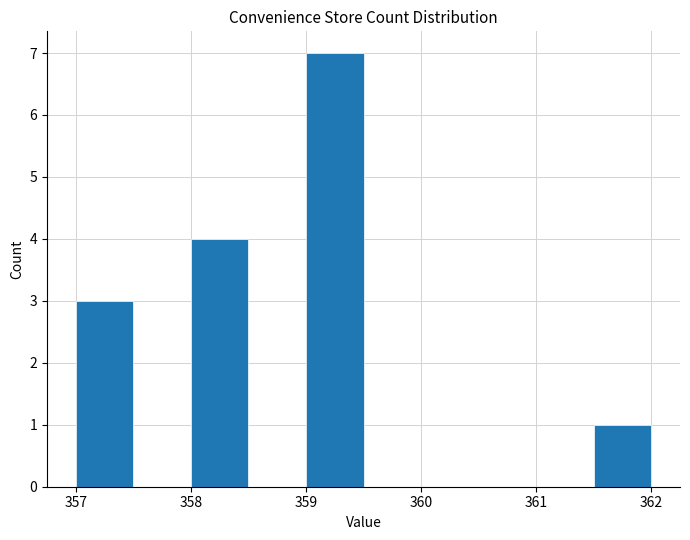

Reading left to right, list every bar in this chart as the range it spans on the x-axis followed by its height. The values are not printed on the chart, so give them approximately, as read against the axis.

357.0 to 357.5: 3
357.5 to 358.0: 0
358.0 to 358.5: 4
358.5 to 359.0: 0
359.0 to 359.5: 7
359.5 to 360.0: 0
360.0 to 360.5: 0
360.5 to 361.0: 0
361.0 to 361.5: 0
361.5 to 362.0: 1